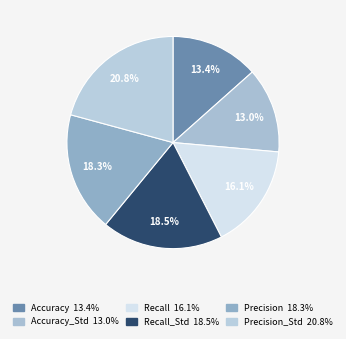

Which slice is the largest?

Precision_Std